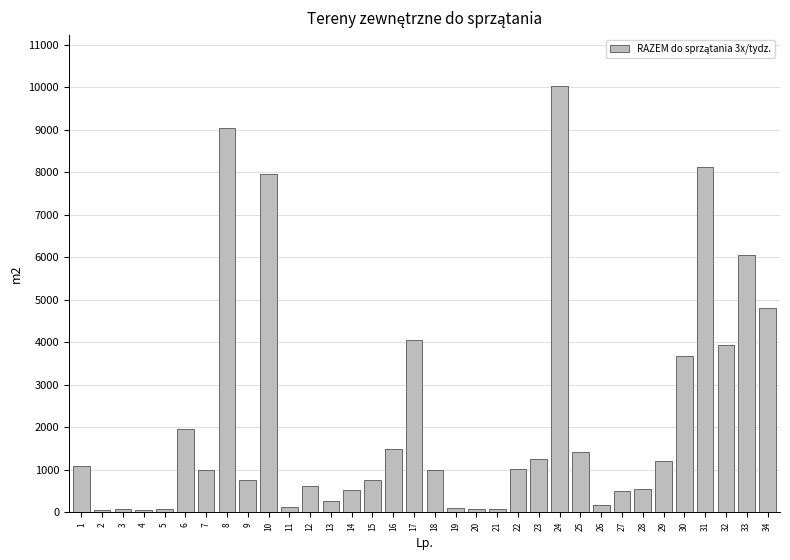

How many values are below 1006?

17